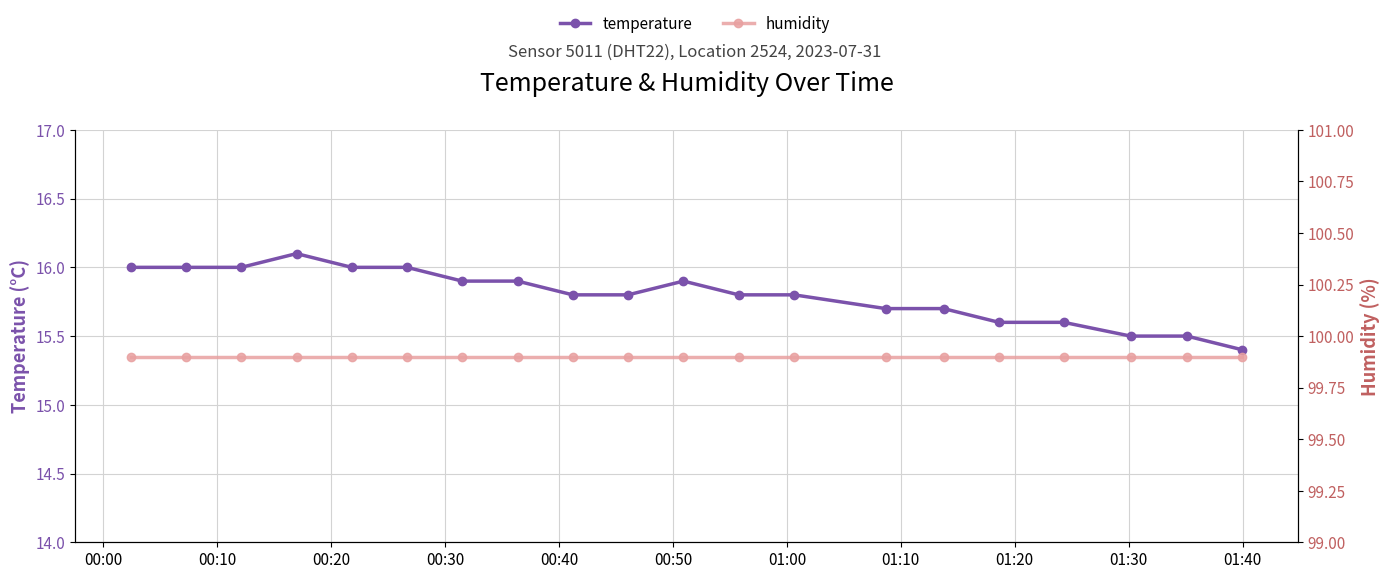

How many data points does each series have?

20